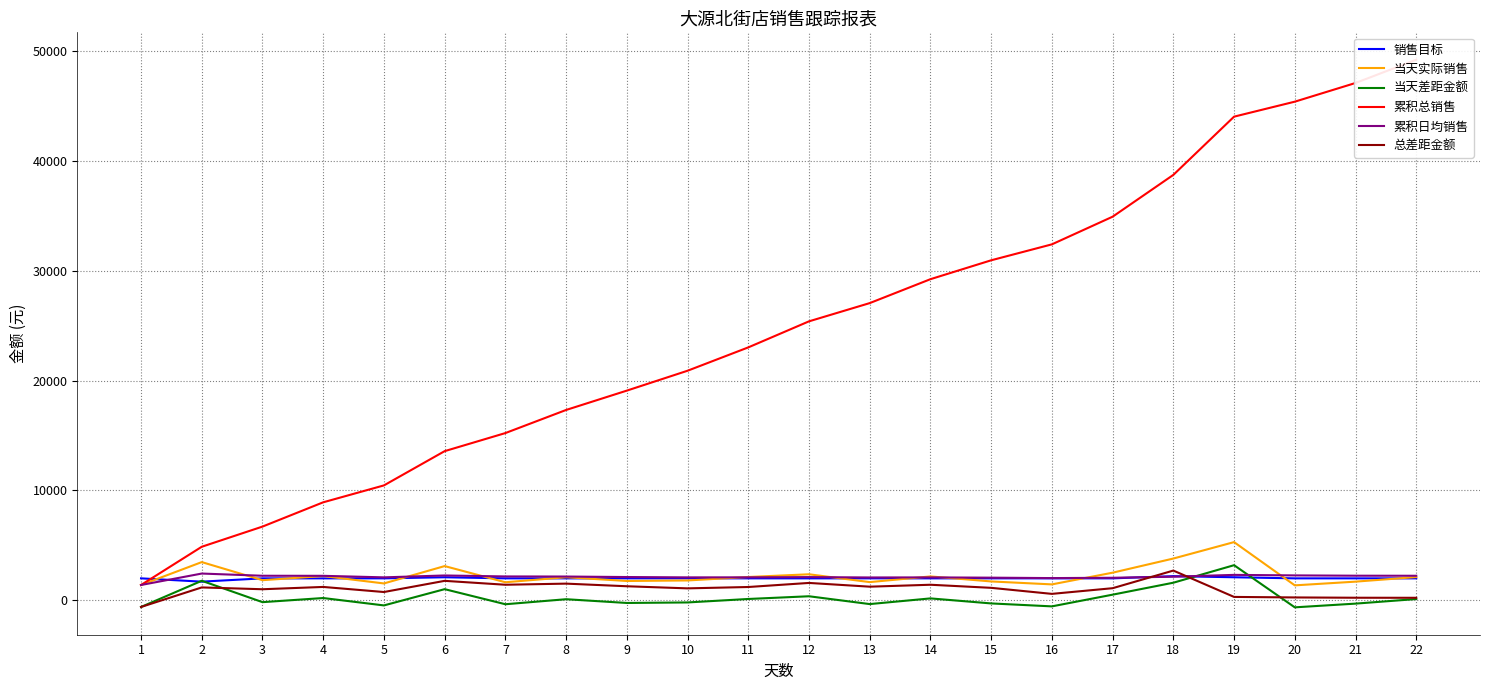

What is the minimum value for 销售目标?

1700.0